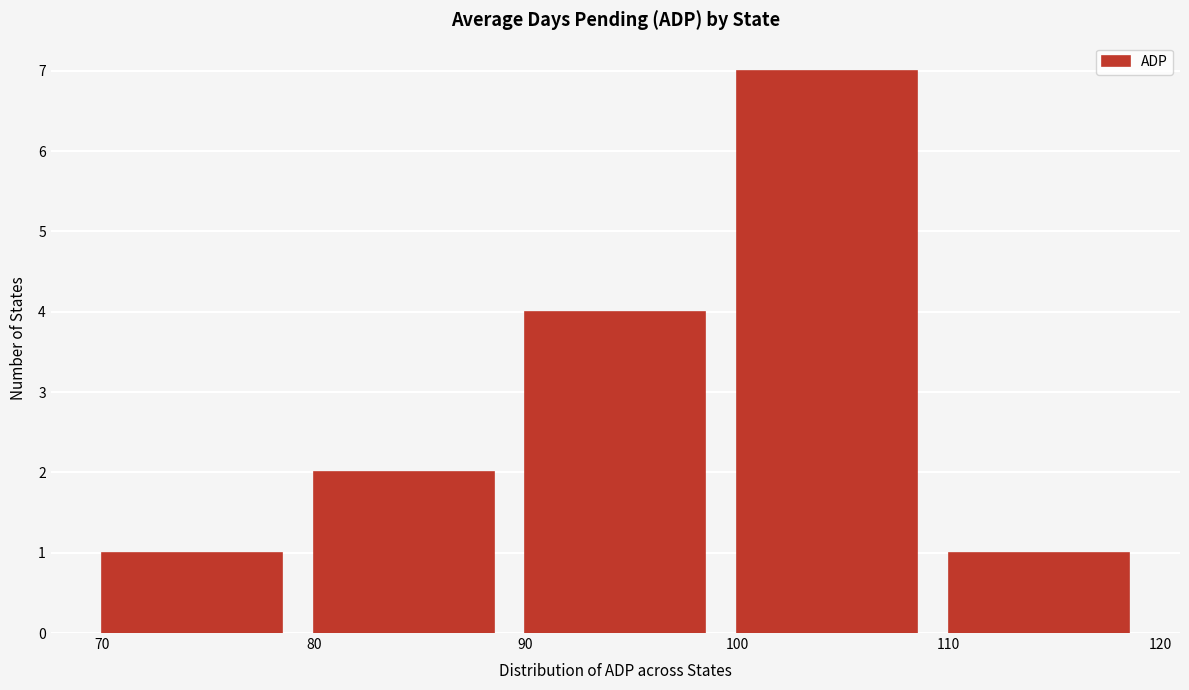

What is the height of the bar covering 80 to 90 on the x-axis? The values are not printed on the chart, so give them approximately, as read against the axis.

2